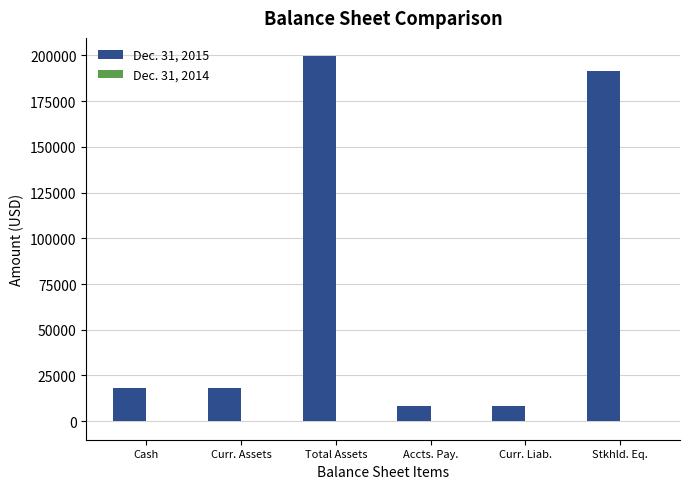

Is it true that Dec. 31, 2015 equals 7548 at Cash?

False